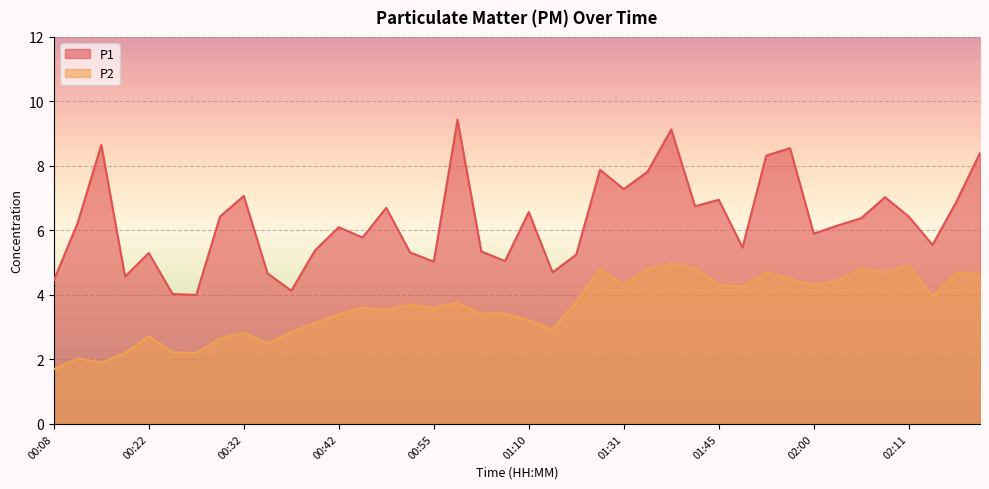

True or false: P1 and P2 cross at least once.

False